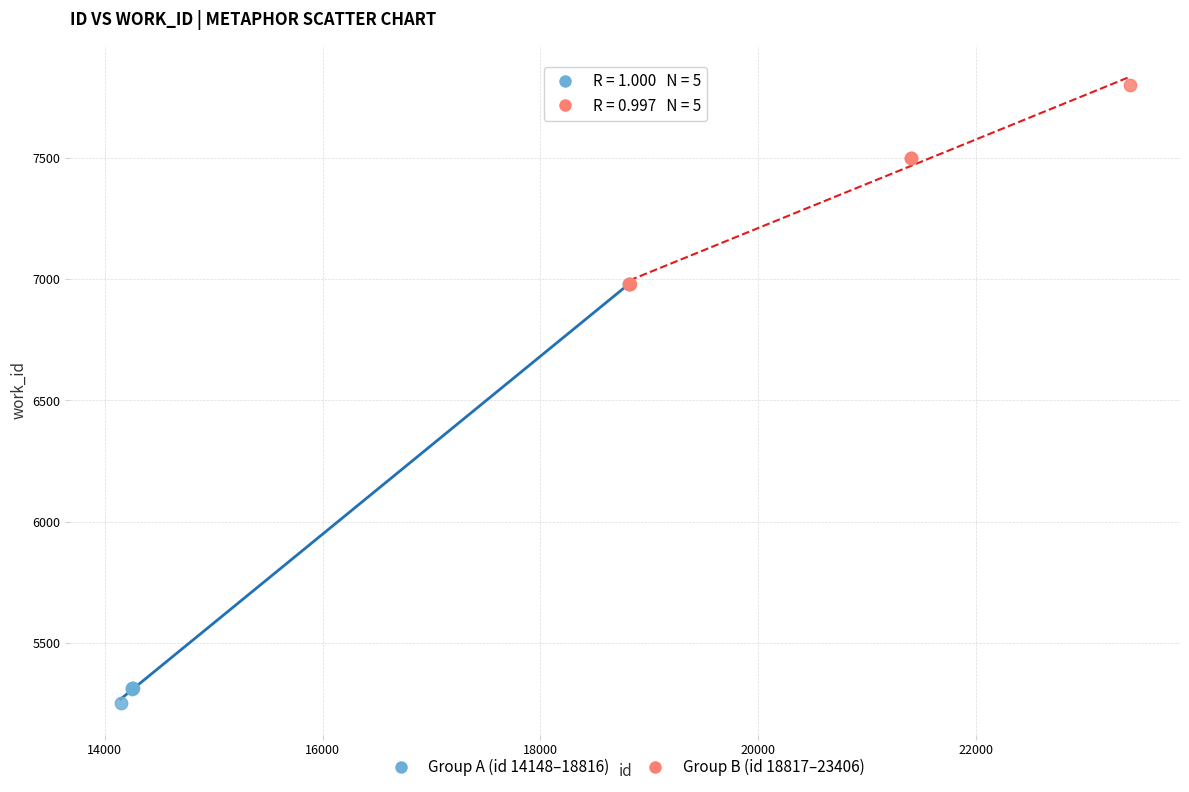

What are all the series names shown in the legend?

Group A (id 14148–18816), Group B (id 18817–23406)